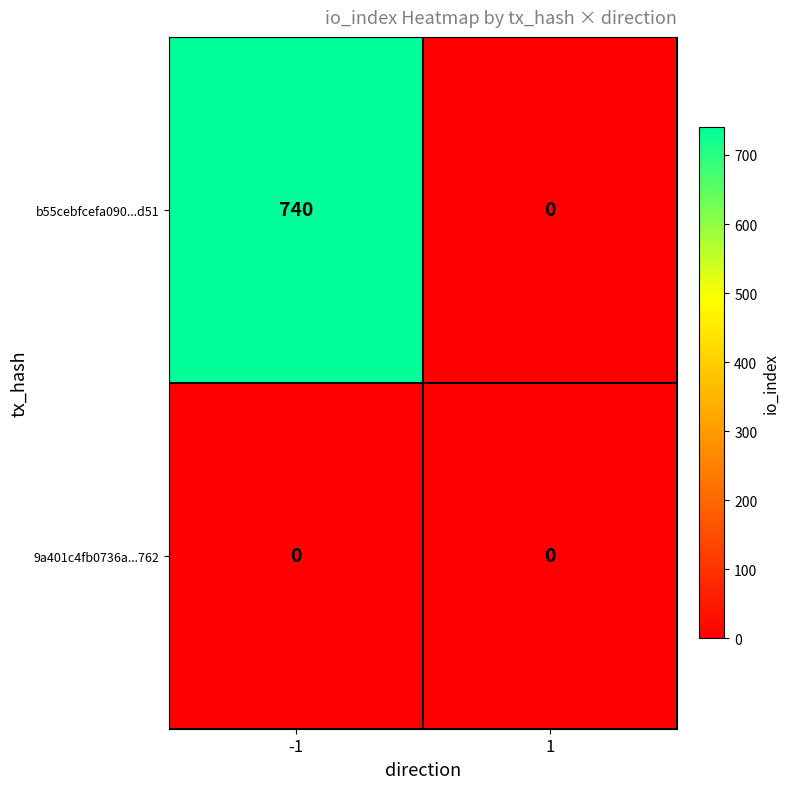

What is the difference between the b55cebfcefa090...d51 values at -1 and 1?

740